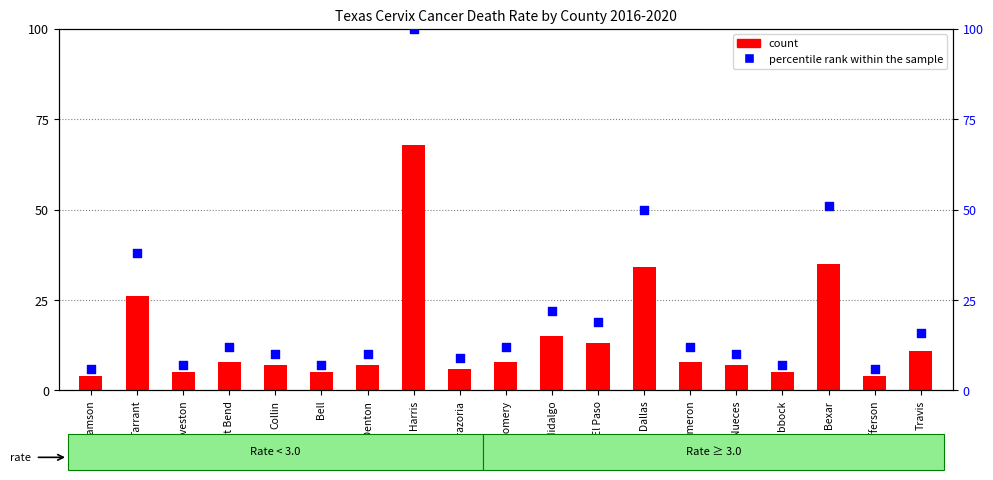

Which series has the largest total across all categories?

percentile rank within the sample